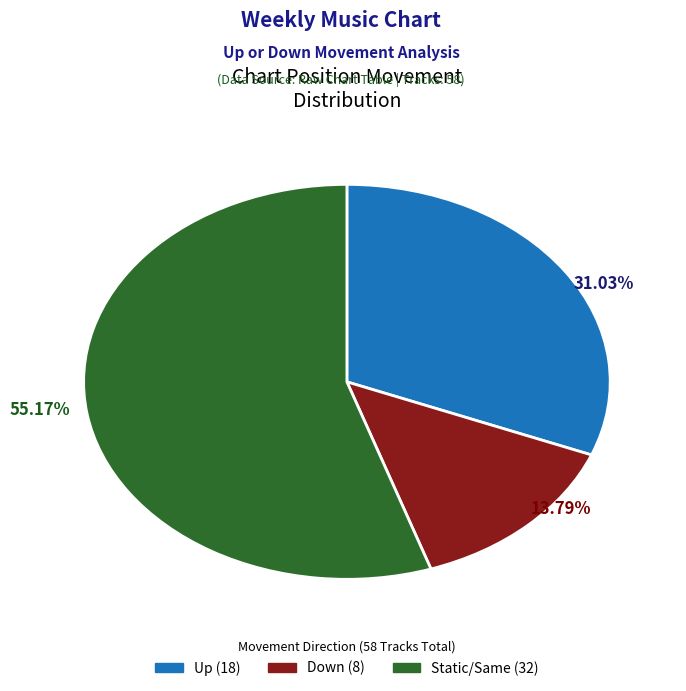

Is there any slice that represents more than half of the pie?

Yes